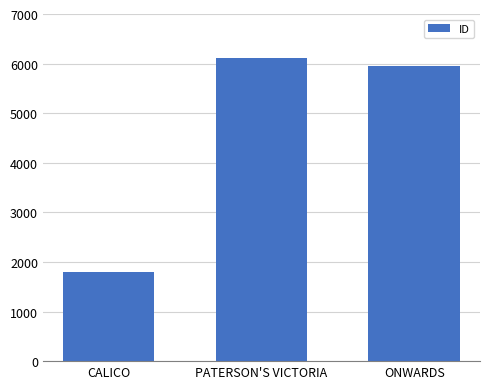

Rank the categories by value from highest to lowest.

PATERSON'S VICTORIA, ONWARDS, CALICO